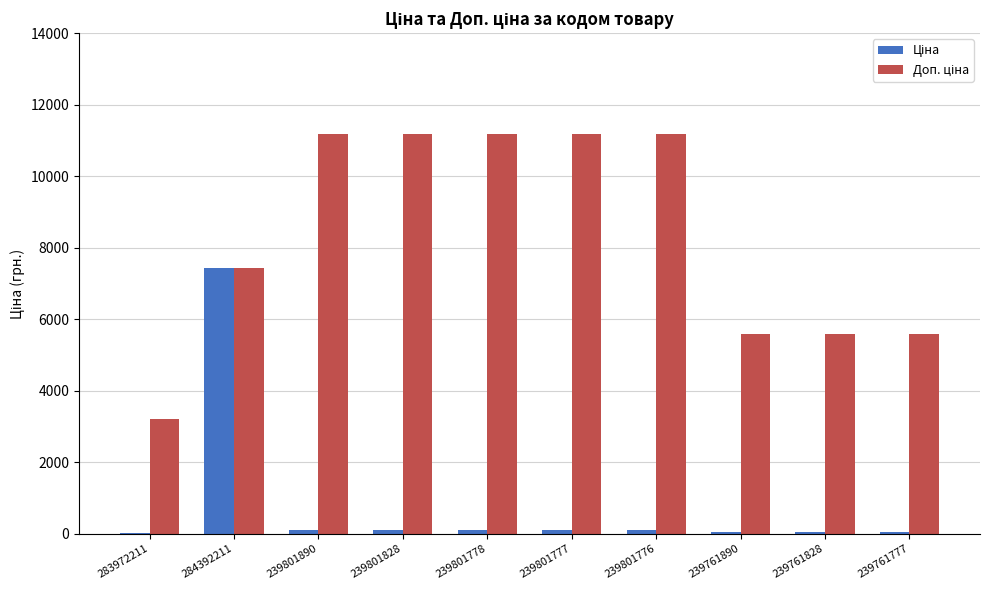

At which category is the sum across all series the highest?

284392211